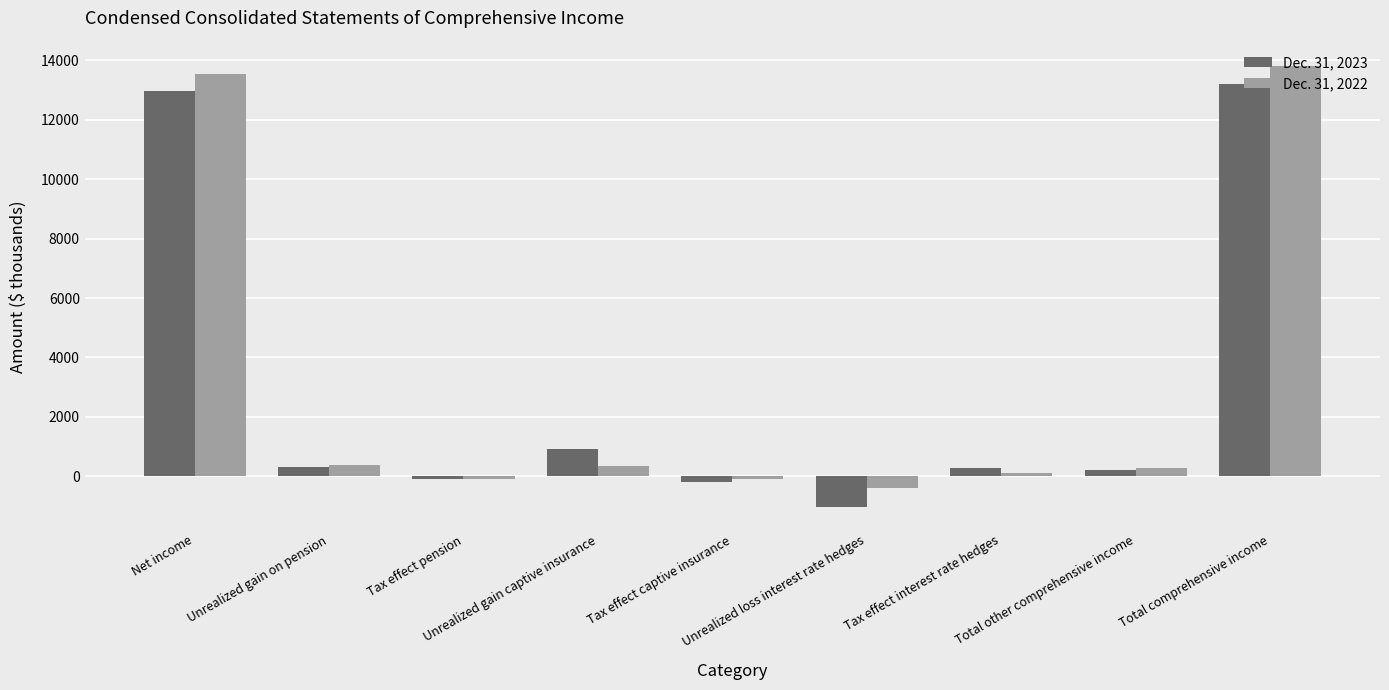

Which label corresponds to the smallest value in the chart?

Unrealized loss interest rate hedges